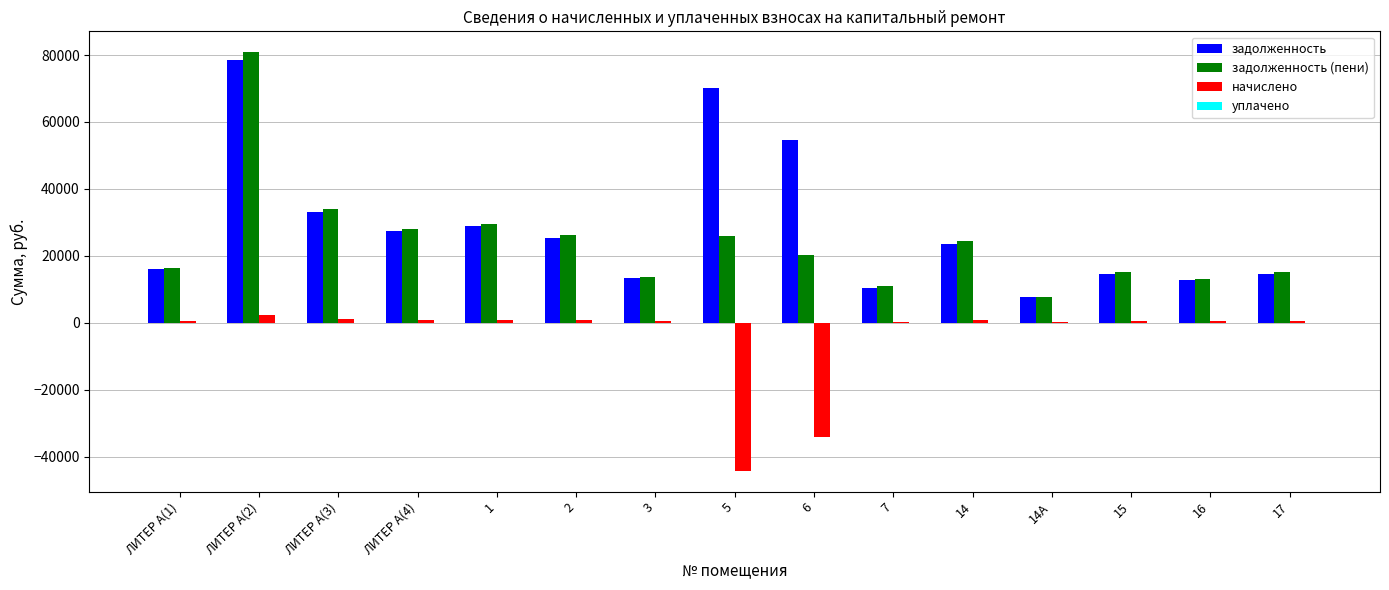

True or false: начислено has a value of 492.0 at ЛИТЕР А(1).

True